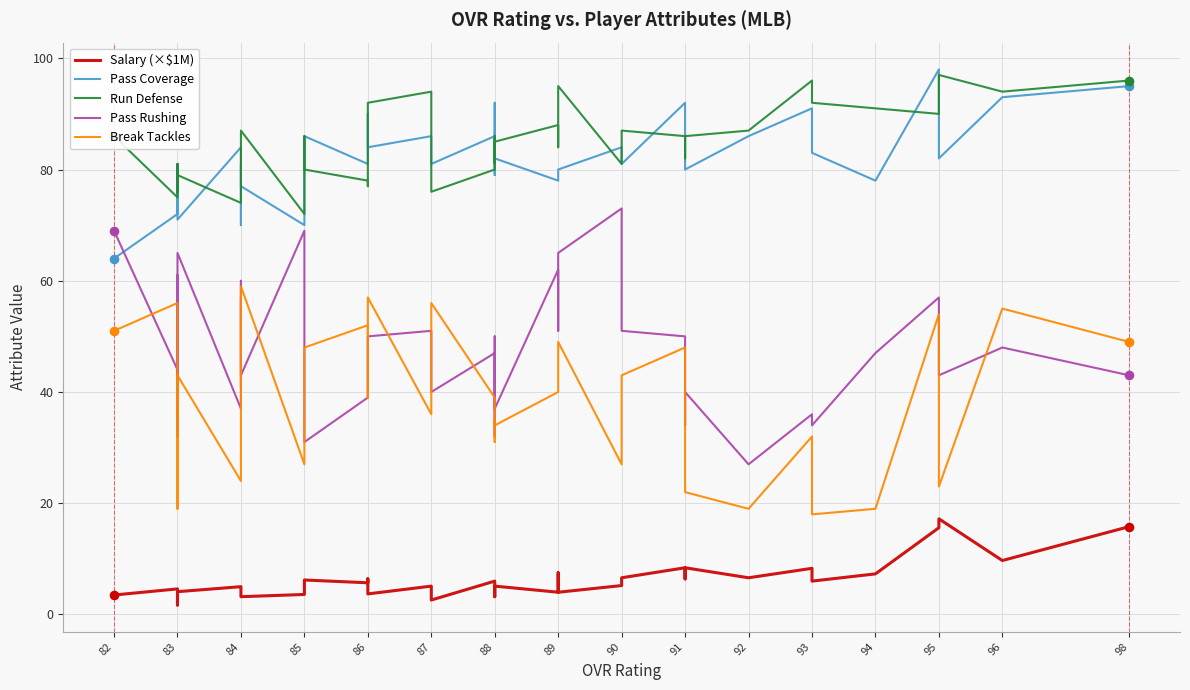

At how many categories does at least one series exceed 79?

35